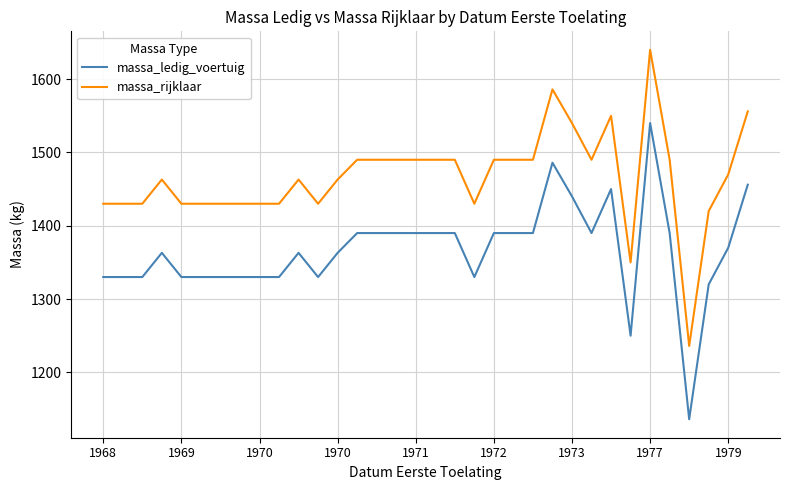

True or false: massa_rijklaar and massa_ledig_voertuig intersect in this chart.

False